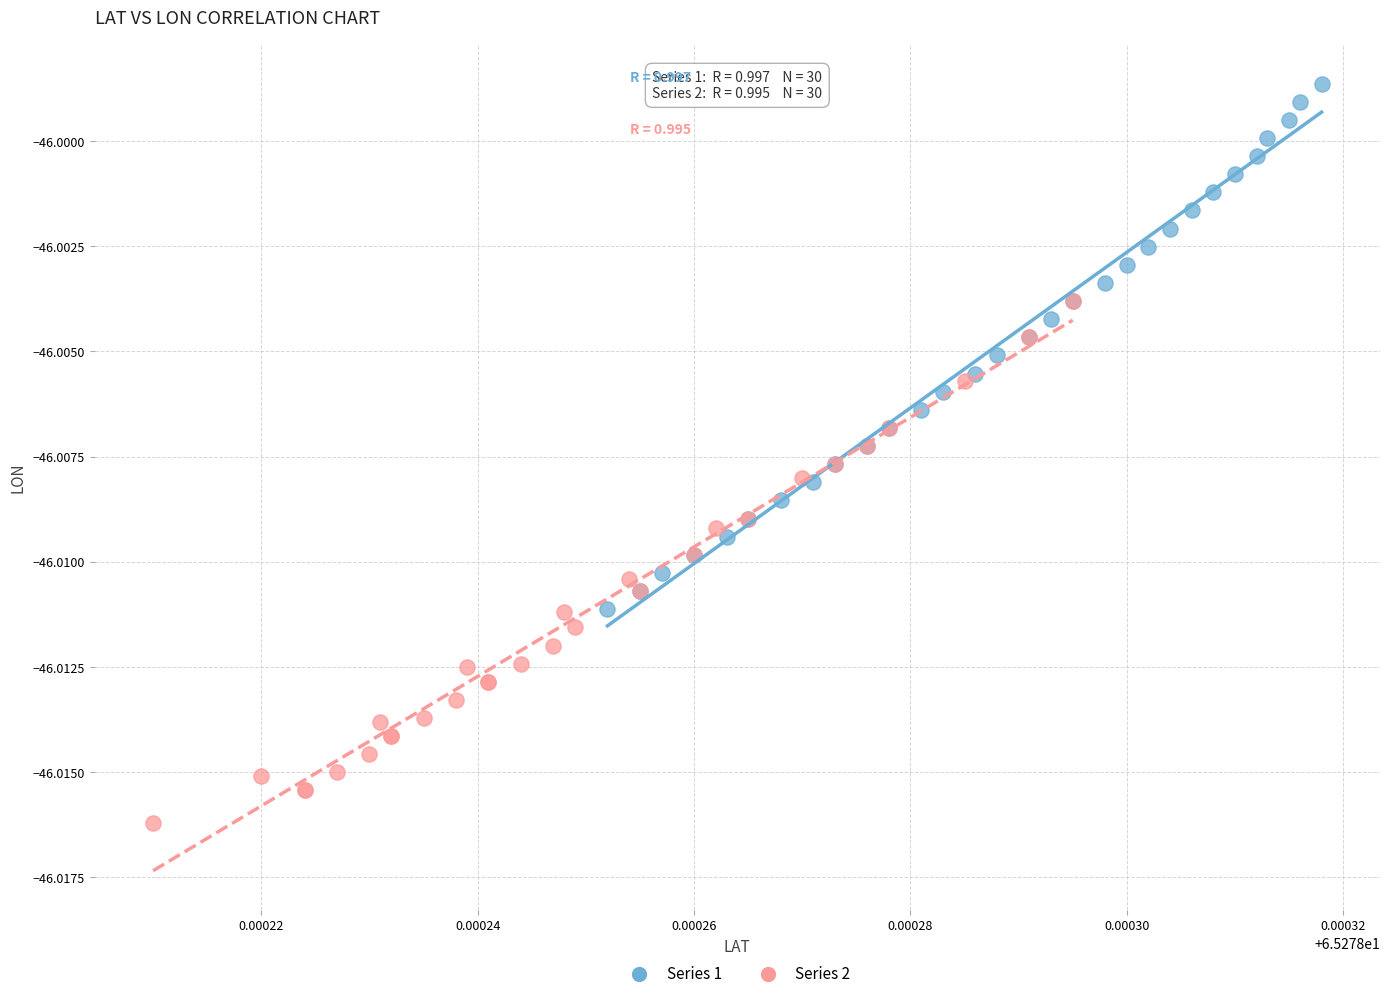

Which series reaches the maximum Y coordinate?

Series 1